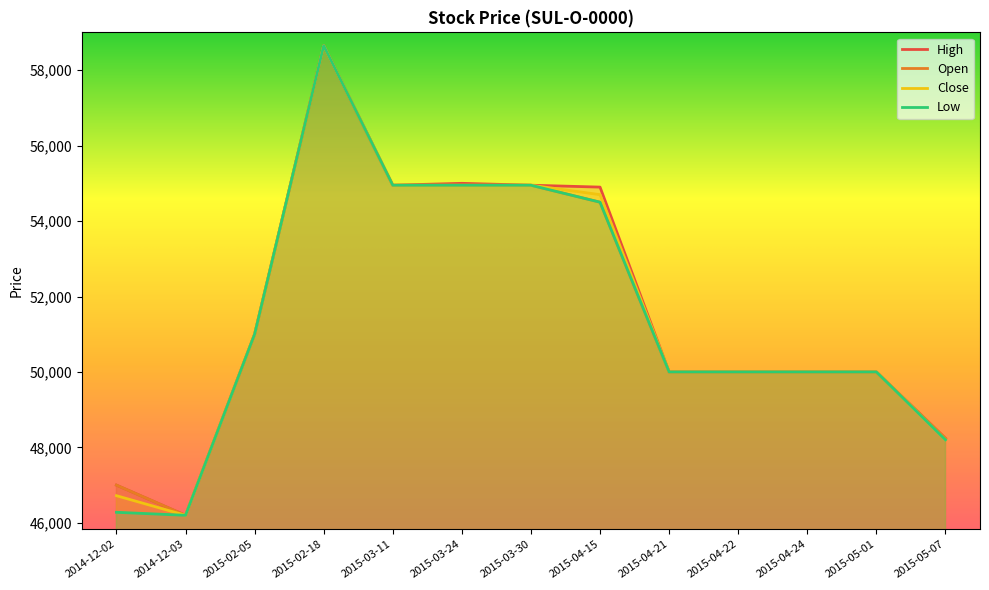

The Open series shows 54950 at 2015-03-11. True or false?

True